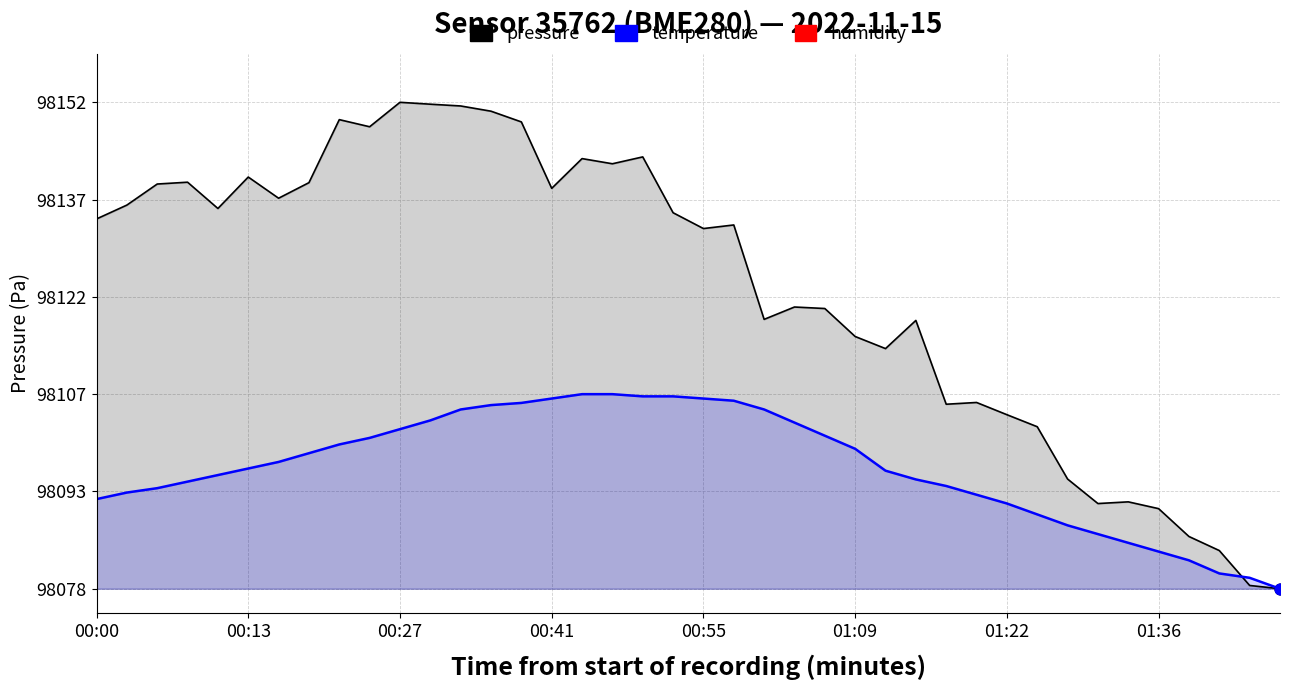

Which series reaches the minimum Y coordinate?

pressure